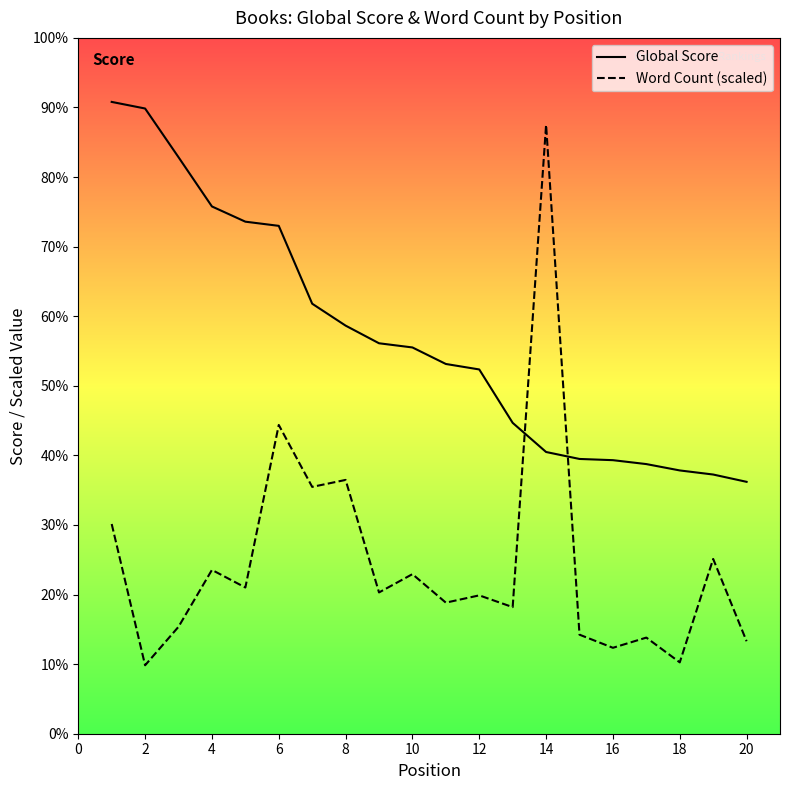

How many lines are shown in the chart?

2